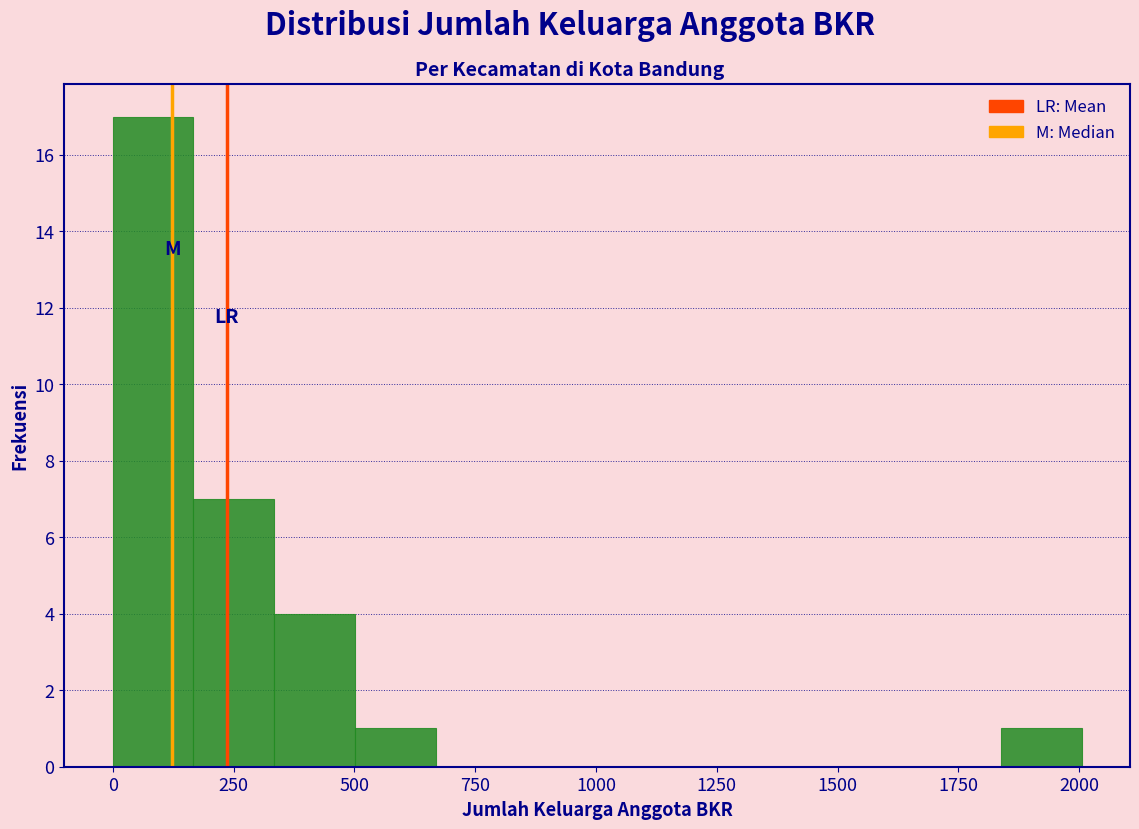

Read against the x-axis, roughly where is the centre of the tallest bar?

100